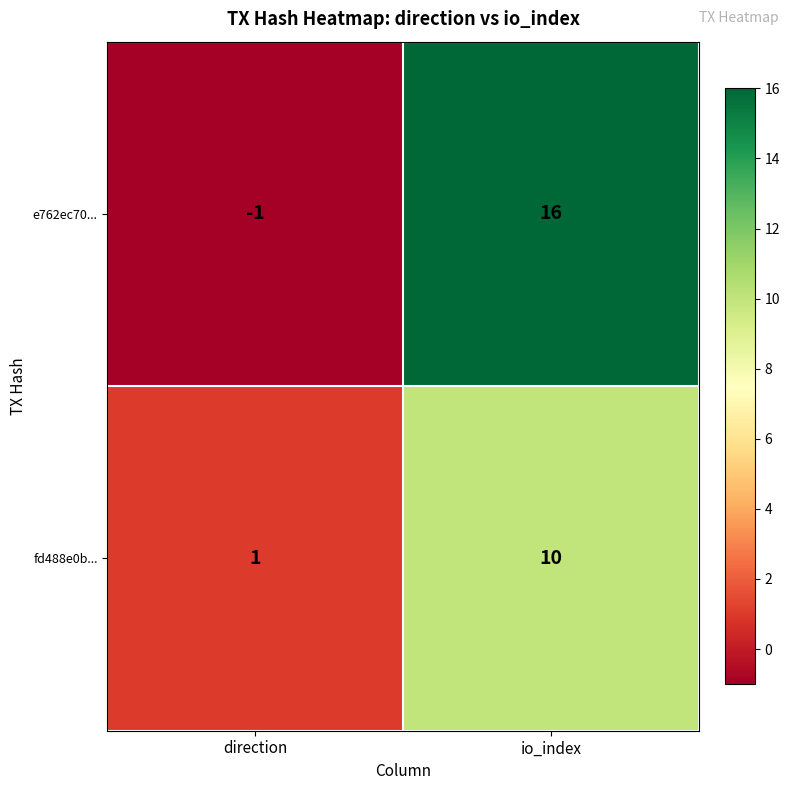

Reading left to right, what are all the values shown in this chart?

e762ec70...: -1	16
fd488e0b...: 1	10